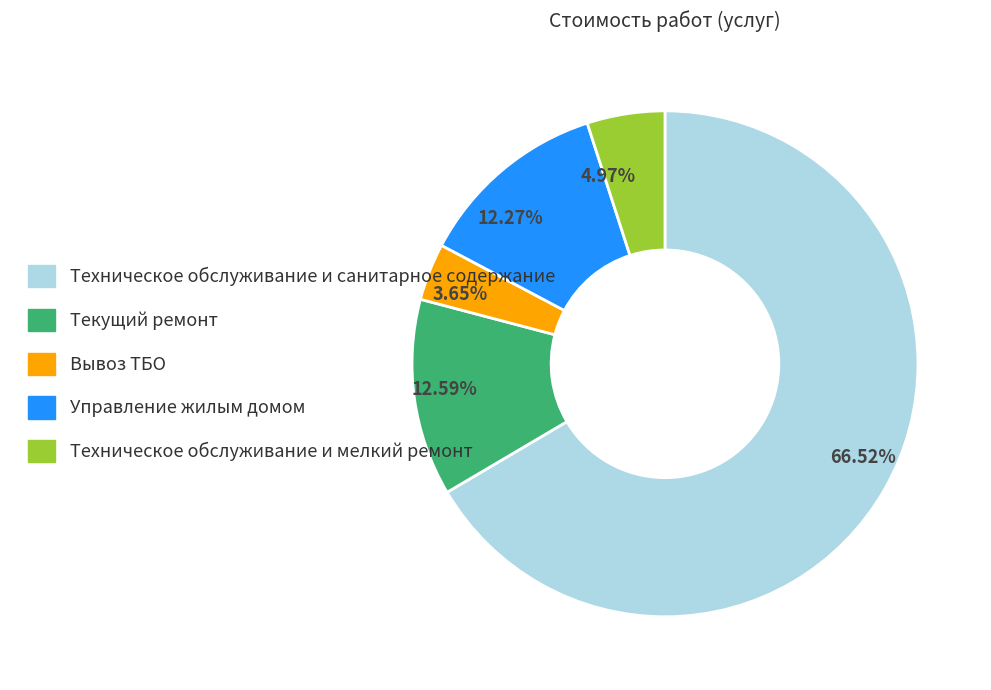

To the nearest percent, what is the difference between the largest and smallest slice percentages?

63%